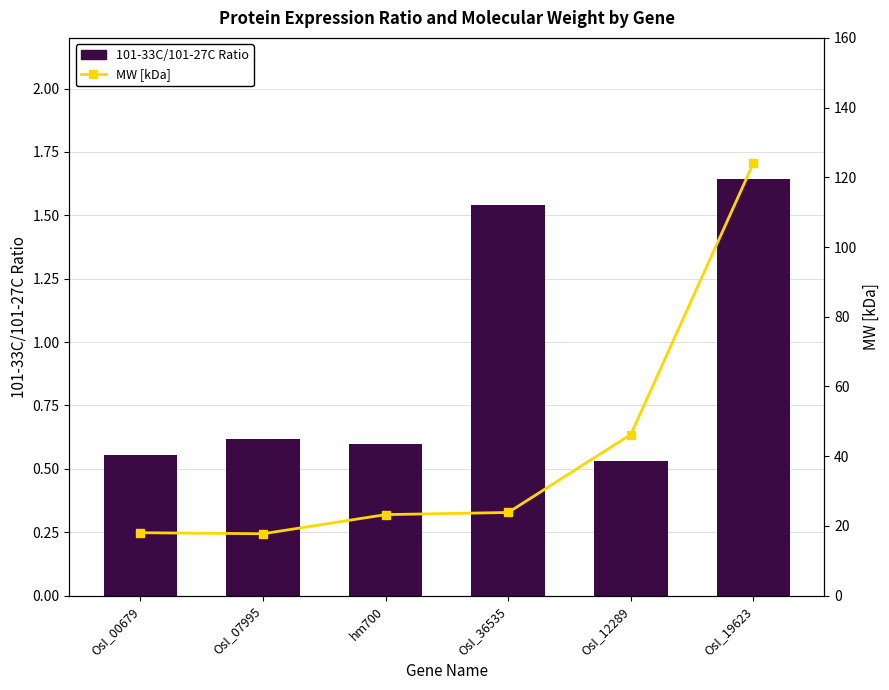

What is the total value across all series at OsI_00679?

18.6